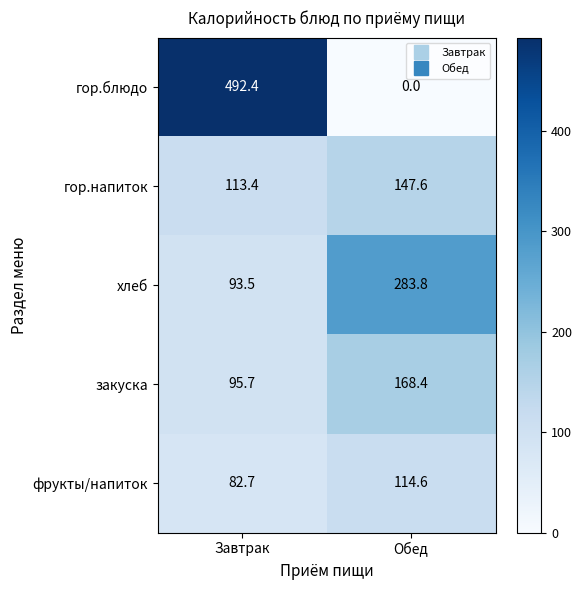

At how many categories does at least one series exceed 397?

1